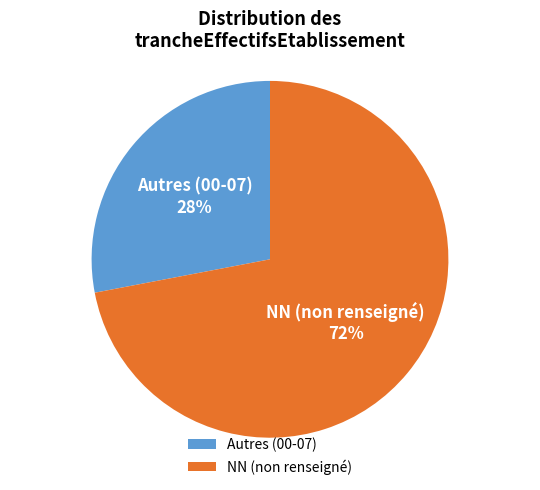

To the nearest percent, what portion does Autres (00-07) represent?

28%